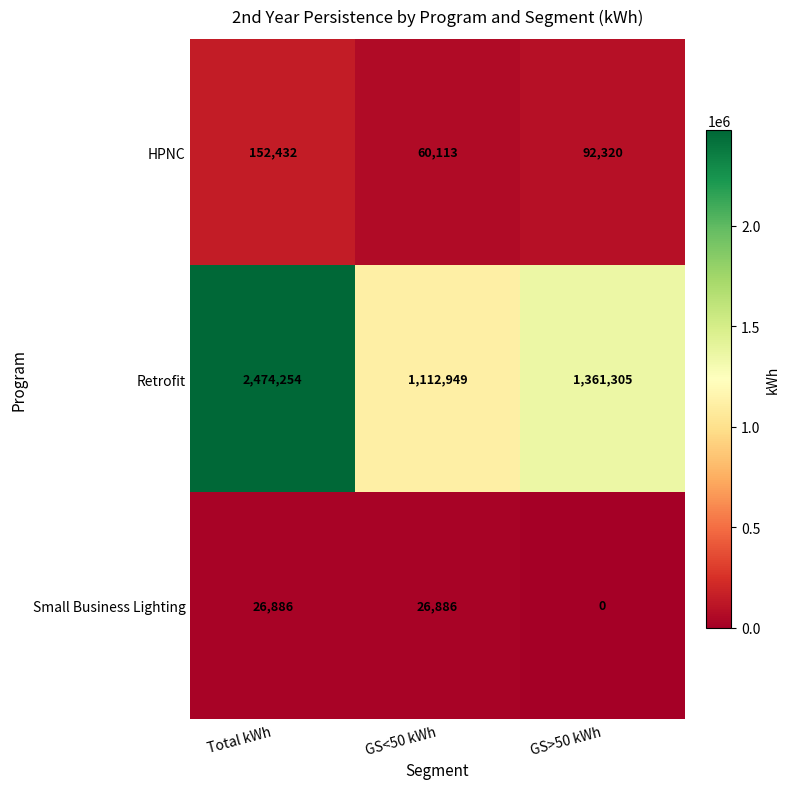

How many data points does each series have?

3